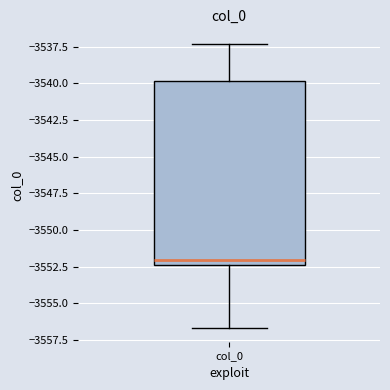

Transcribe this box plot: give where the median line is, the range the box spans, and where the two whiskers end, as read against the y-axis. The values are not printed on the chart, so give them approximately, as read against the axis.

median -3552.0, box -3552.5 to -3540.0, whiskers -3556.5 to -3537.5